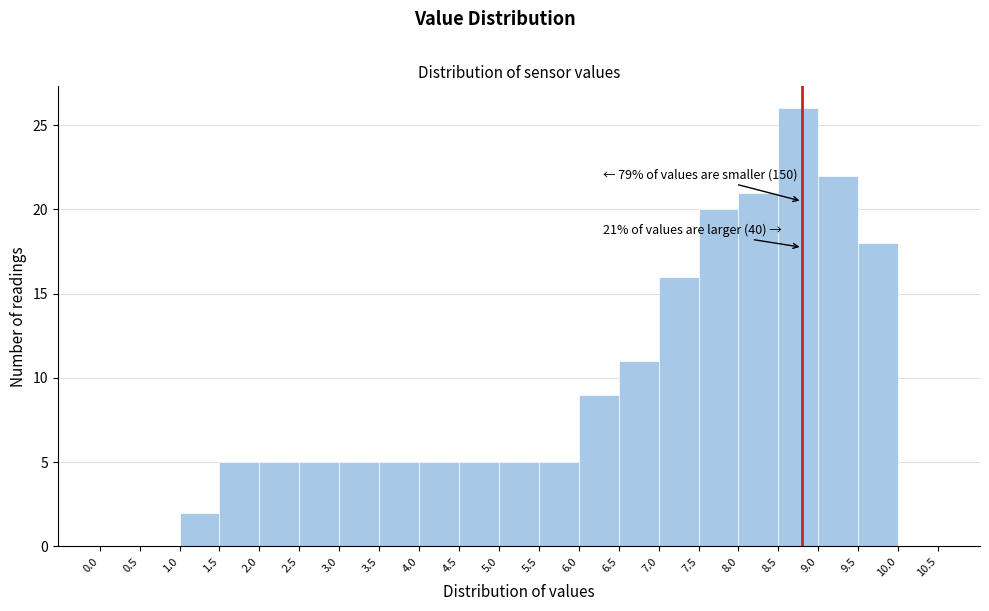

Which range on the x-axis has the tallest bar?

8.5 to 9.0